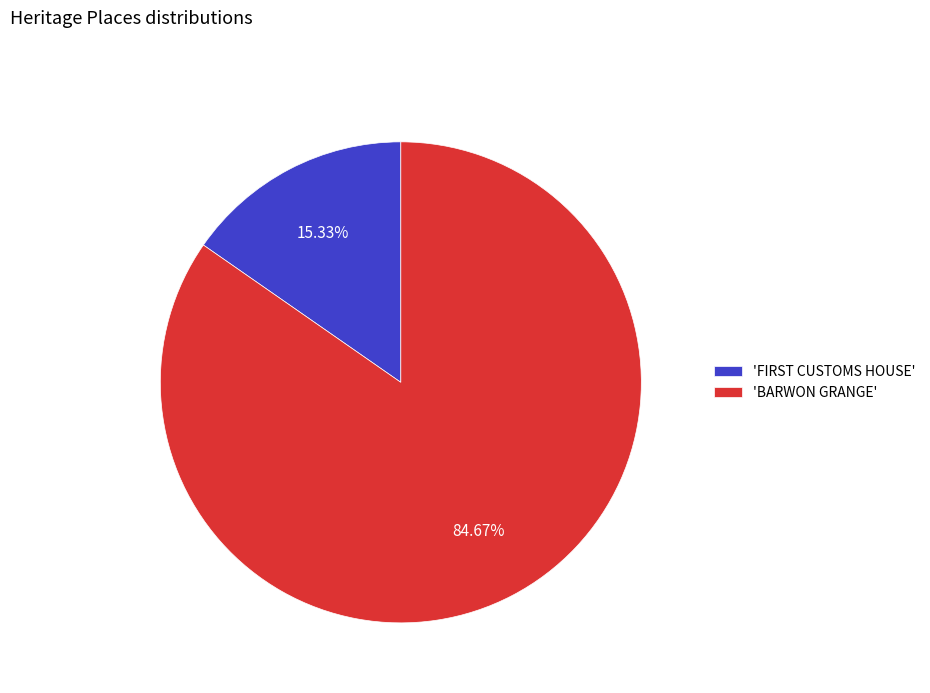

How many segments does this pie chart have?

2